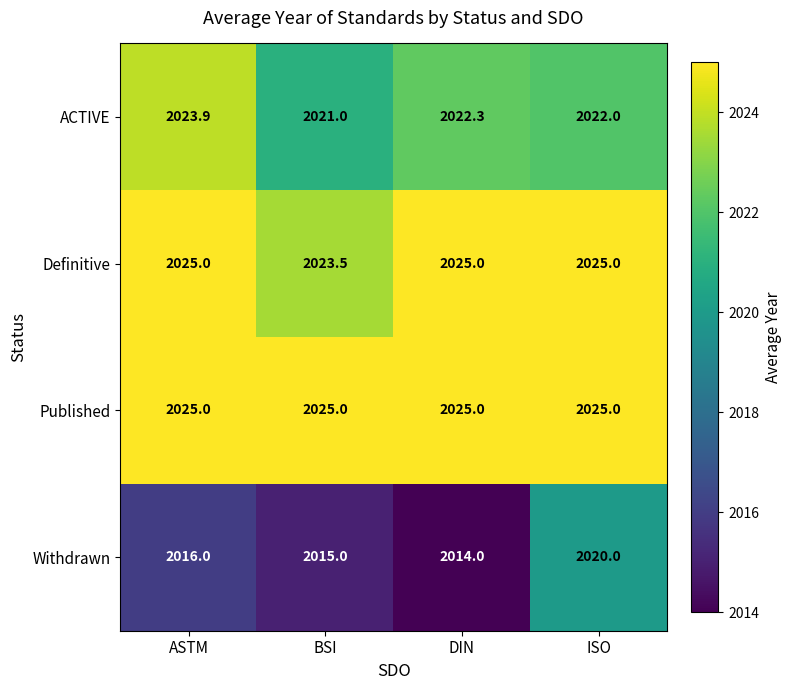

What is the difference between the highest and lowest values at ISO?

5.0